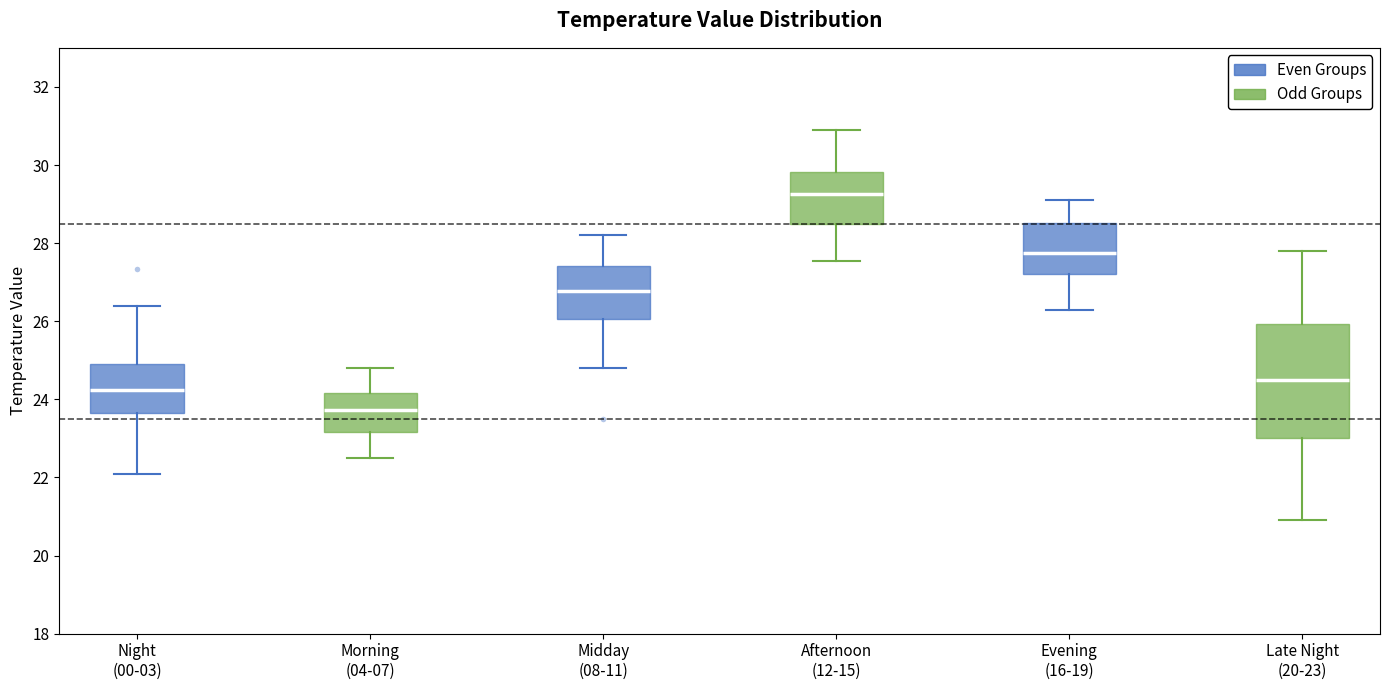

Reading left to right, transcribe this box plot: for each box, give where its median line is, the range the box spans, and where its two whiskers end, as read against the y-axis. The values are not printed on the chart, so give them approximately, as read against the axis.

Night (00-03): median 24.2, box 23.6 to 25.0, whiskers 22.2 to 26.4
Morning (04-07): median 23.8, box 23.2 to 24.2, whiskers 22.6 to 24.8
Midday (08-11): median 26.8, box 26.0 to 27.4, whiskers 24.8 to 28.2
Afternoon (12-15): median 29.2, box 28.4 to 29.8, whiskers 27.6 to 31.0
Evening (16-19): median 27.8, box 27.2 to 28.6, whiskers 26.4 to 29.2
Late Night (20-23): median 24.6, box 23.0 to 26.0, whiskers 21.0 to 27.8